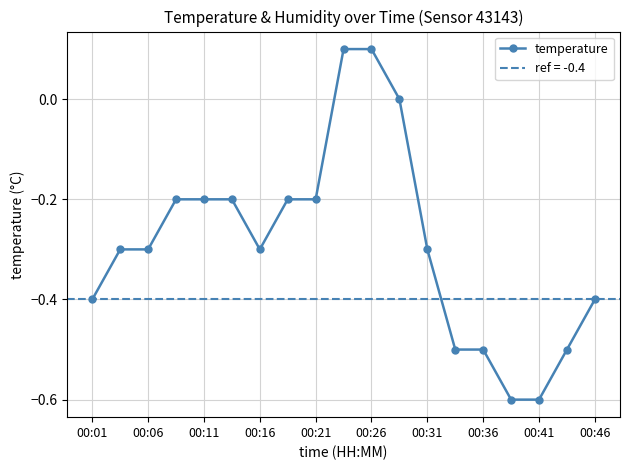

Count the values in the range 0 to 1.

3